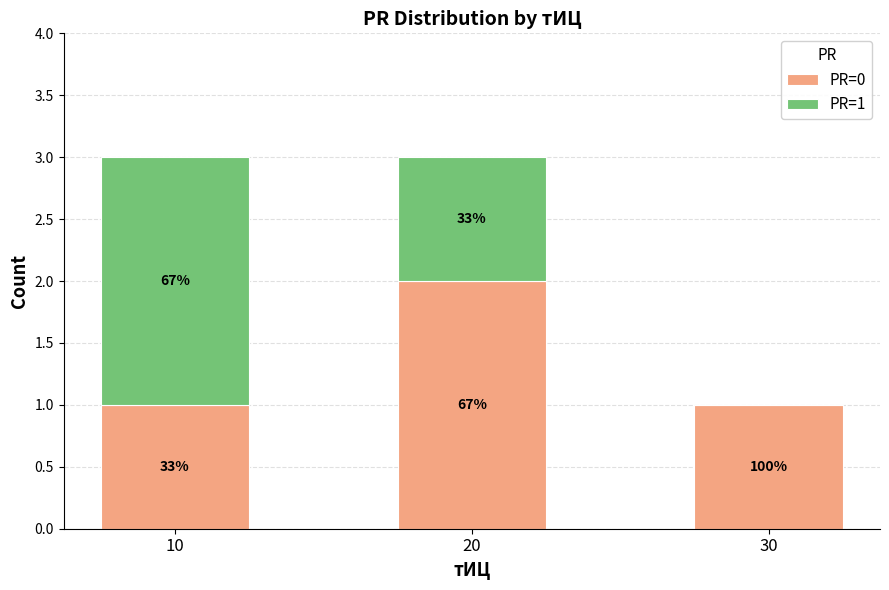

List the series in order of their overall mean, highest first.

PR=0, PR=1